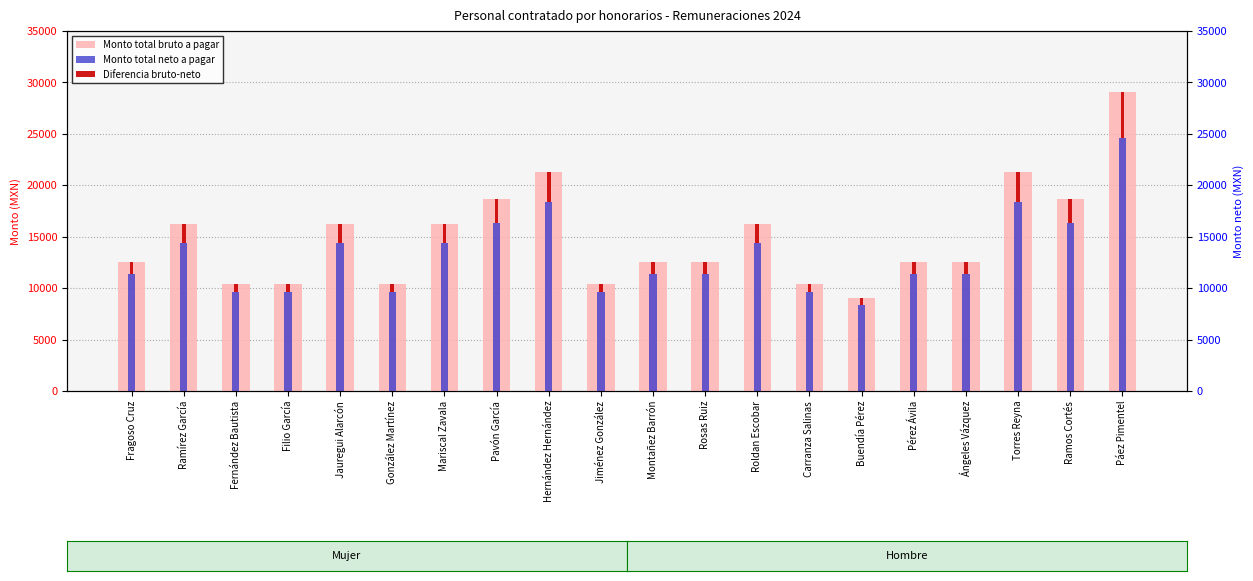

How many groups of bars are there?

20